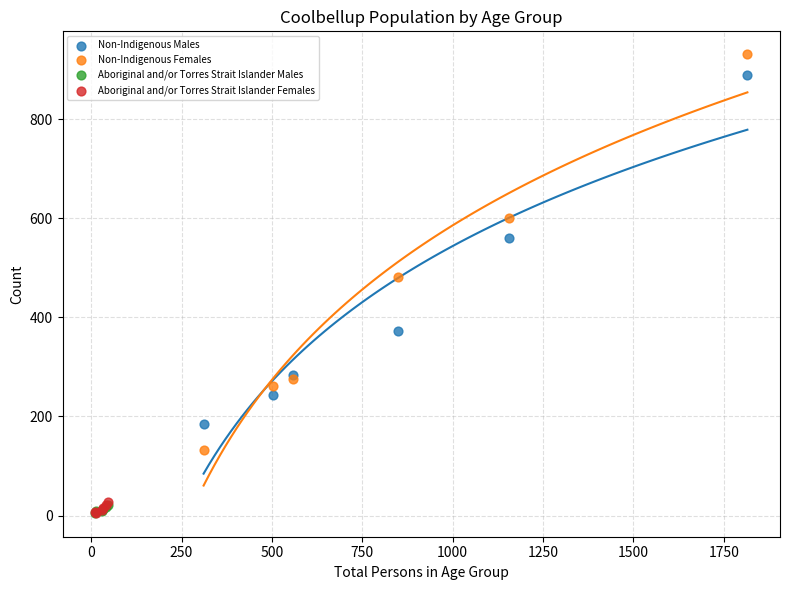

What are all the series names shown in the legend?

Non-Indigenous Males, Non-Indigenous Females, Aboriginal and/or Torres Strait Islander Males, Aboriginal and/or Torres Strait Islander Females